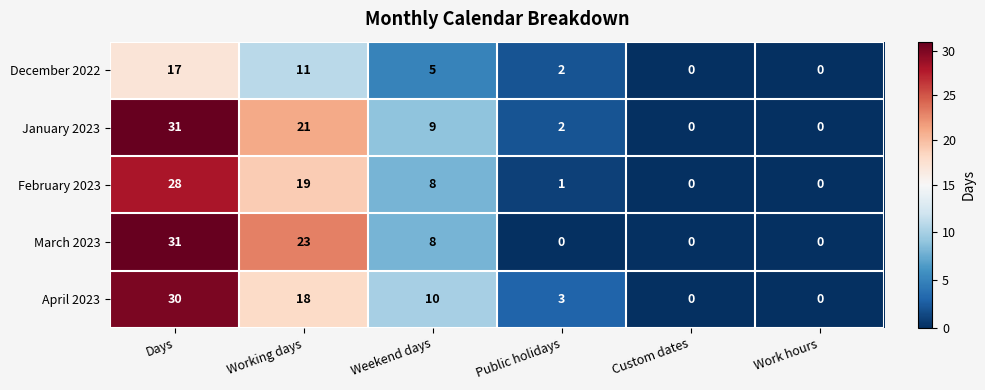

What is the sum of the April 2023 values at Public holidays and Working days?

21